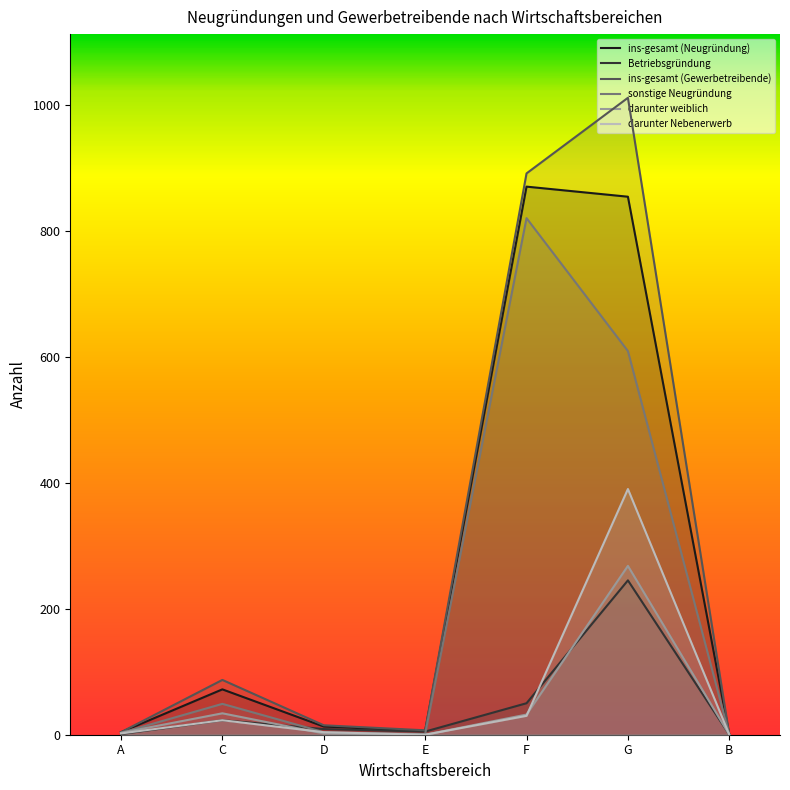

True or false: sonstige Neugründung has more than 2 points higher than both neighbors.

False